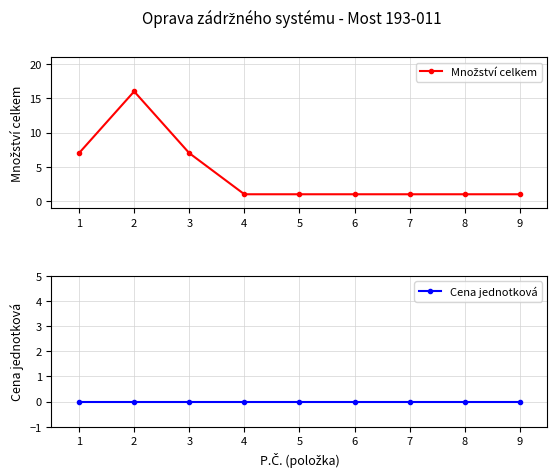

Rank the series by their maximum value, from highest to lowest.

Množství celkem, Cena jednotková